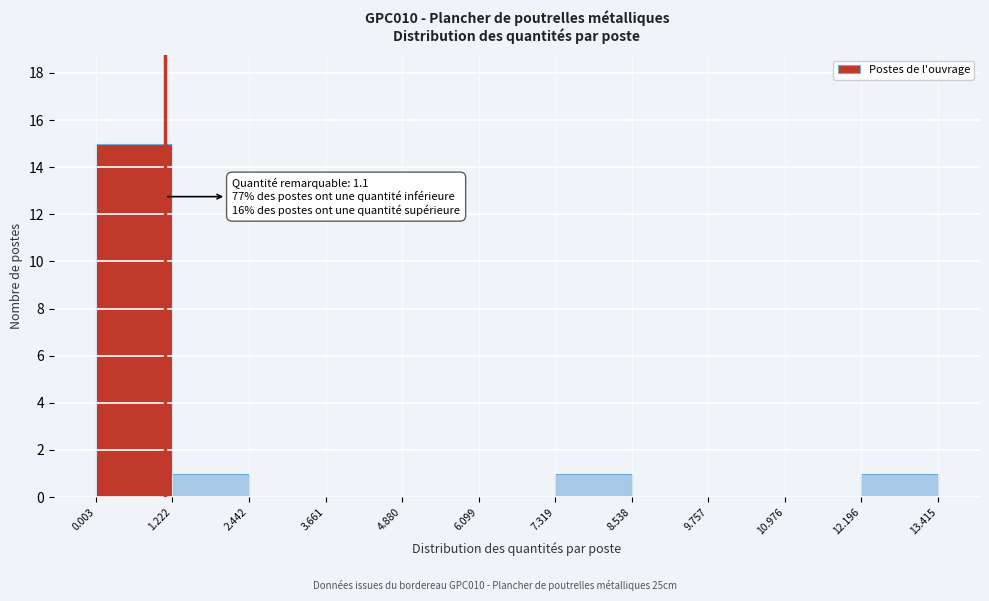

Over which range of the x-axis is the bar tallest?

0.003 to 1.222